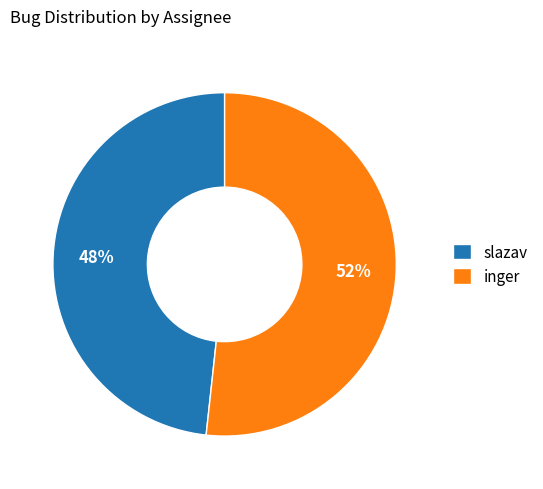

Does slazav account for over 50% of the chart?

No